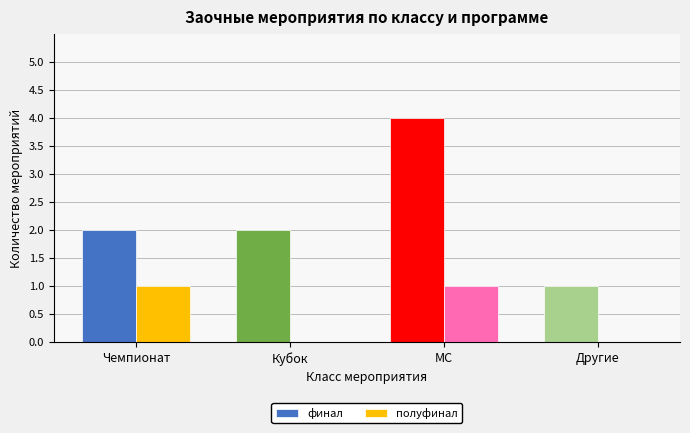

The value of полуфинал at Чемпионат is 1. True or false?

True